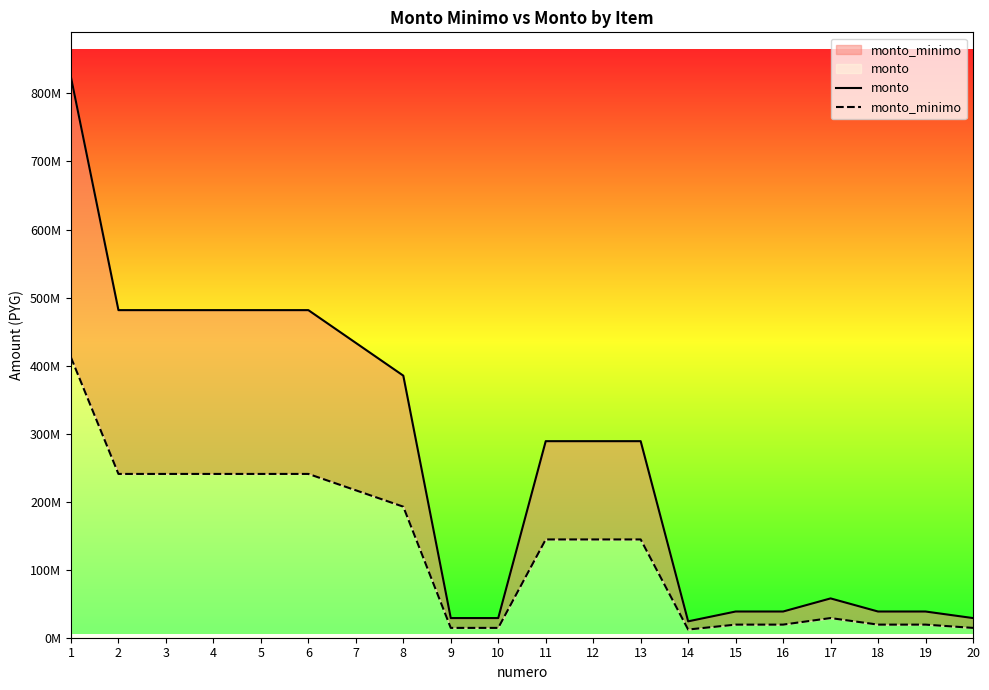

Which series has the largest total across all categories?

monto